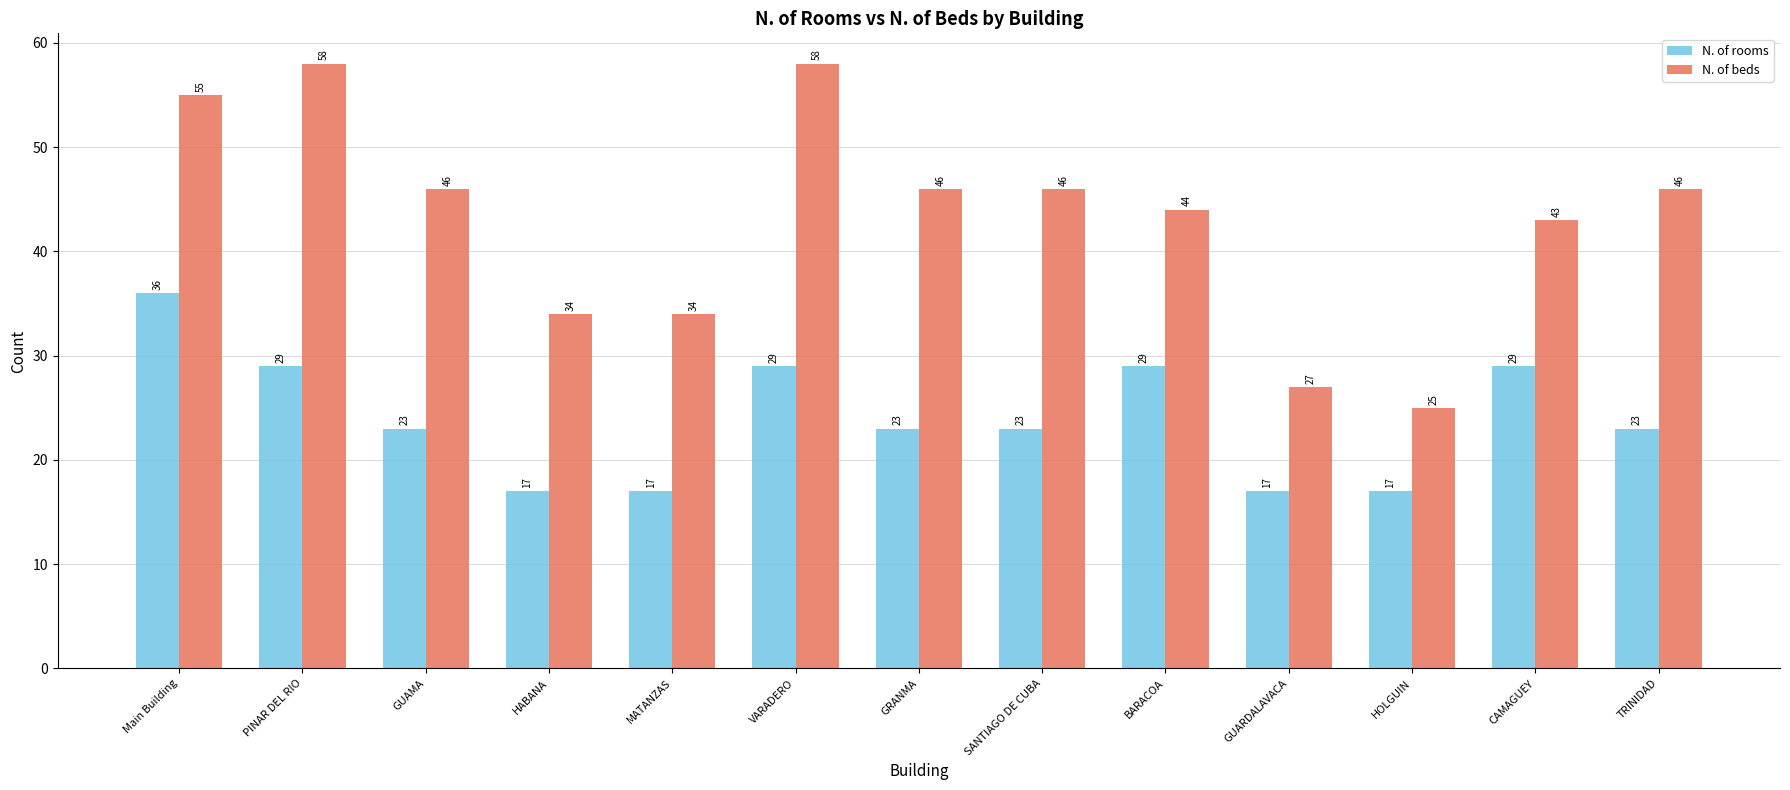

Reading right to left, transcribe all the data shown in this chart.

N. of rooms: 23	29	17	17	29	23	23	29	17	17	23	29	36
N. of beds: 46	43	25	27	44	46	46	58	34	34	46	58	55